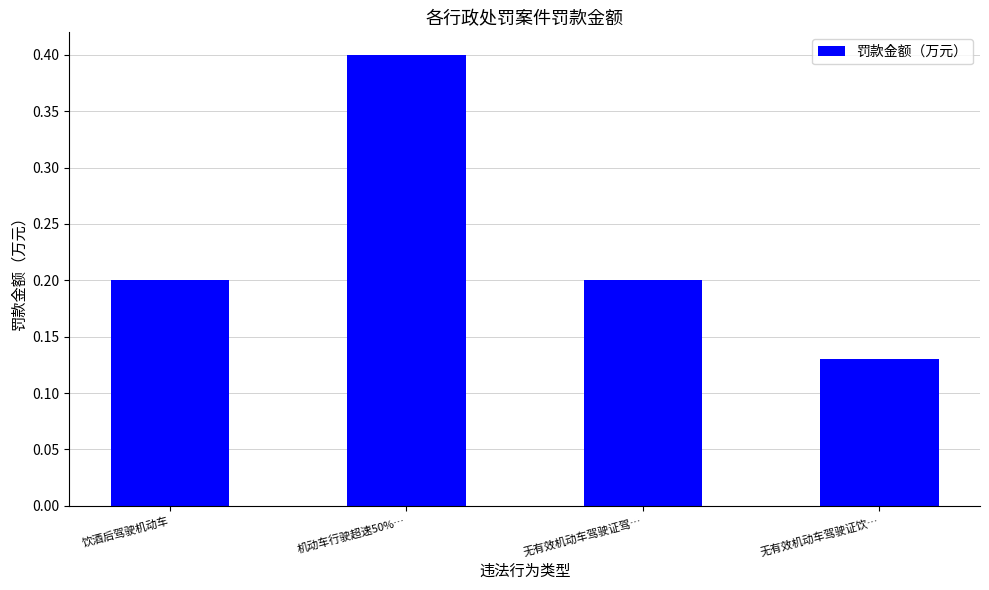

What is the label of the 1st bar from the left?

饮酒后驾驶机动车